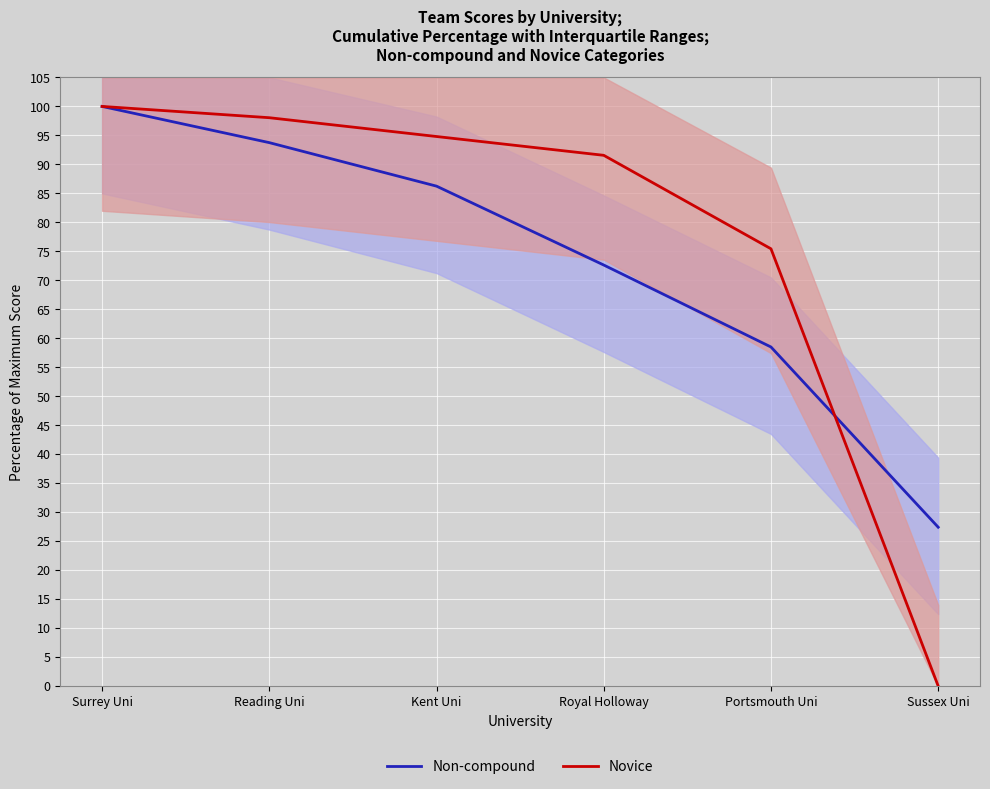

The value of Non-compound at Reading Uni is 162.3. True or false?

False